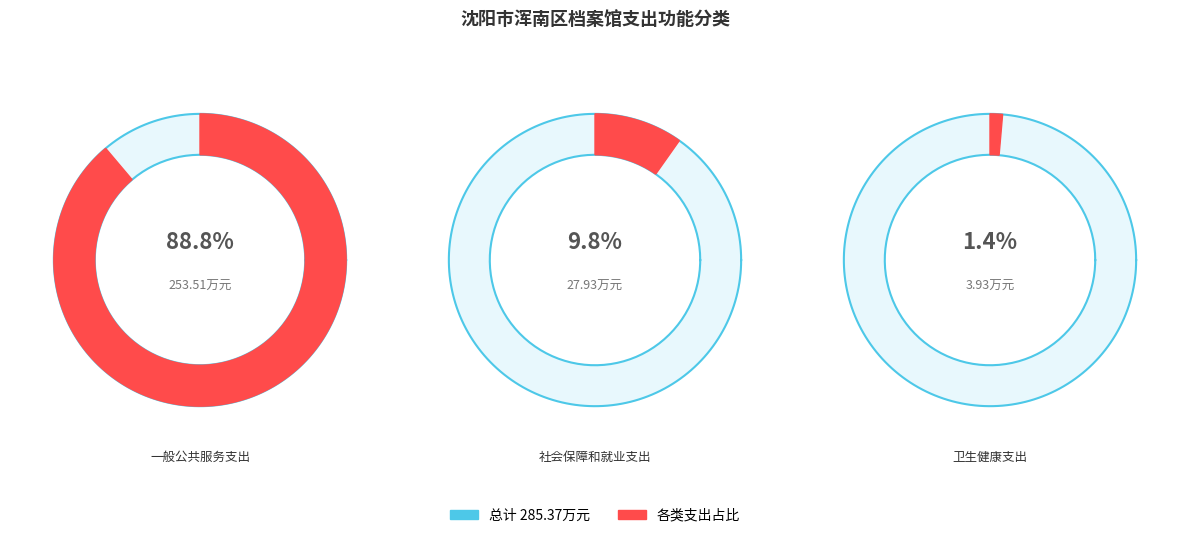

Combined, do 卫生健康支出 and 一般公共服务支出 account for over 50%?

Yes